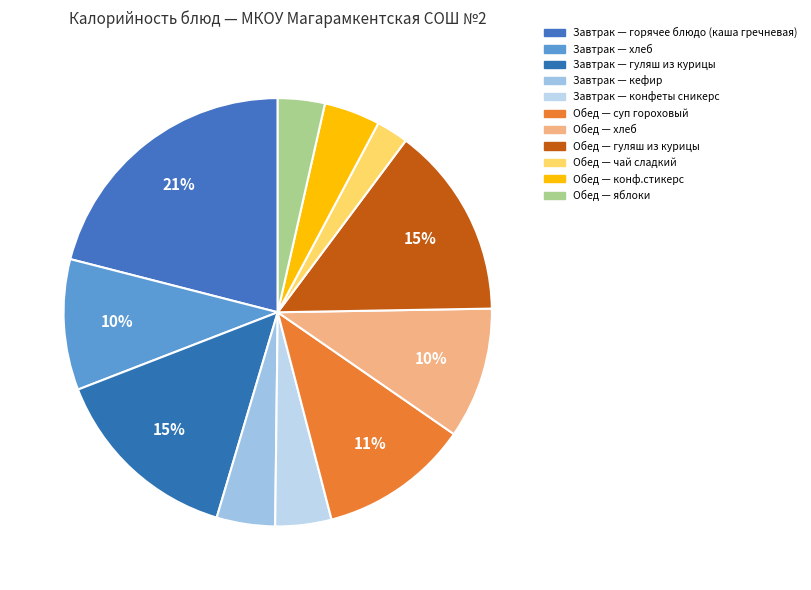

To the nearest percent, what is the average slice percentage?

9%